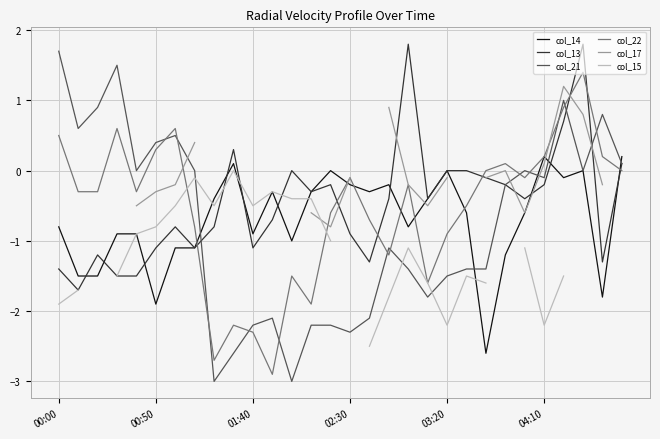

What is the value of the col_21 point at the 12th from the left?

-2.1